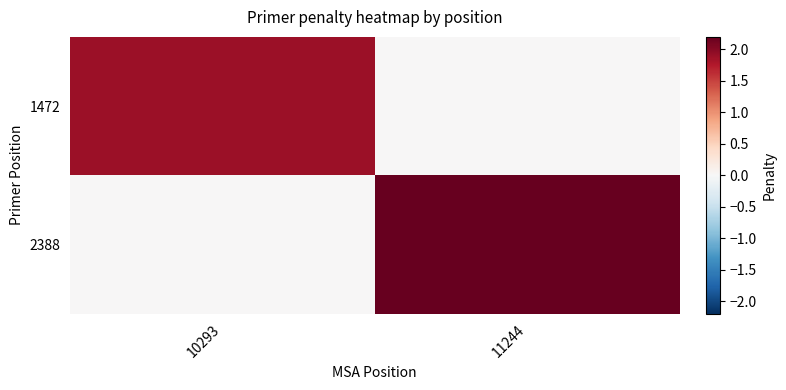

What is the maximum value shown in the chart?

2.2